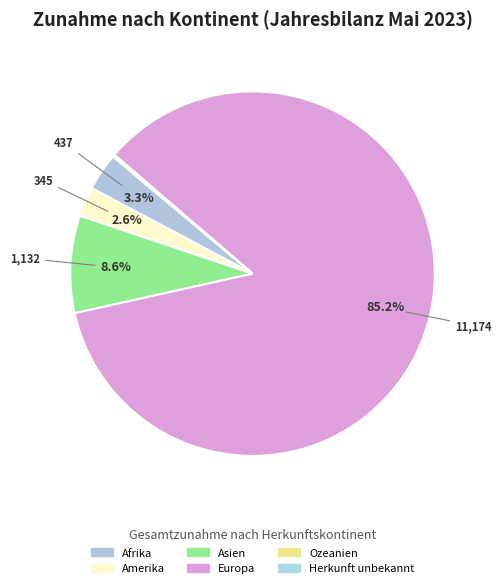

What is the change in value from Afrika to Amerika?

-92